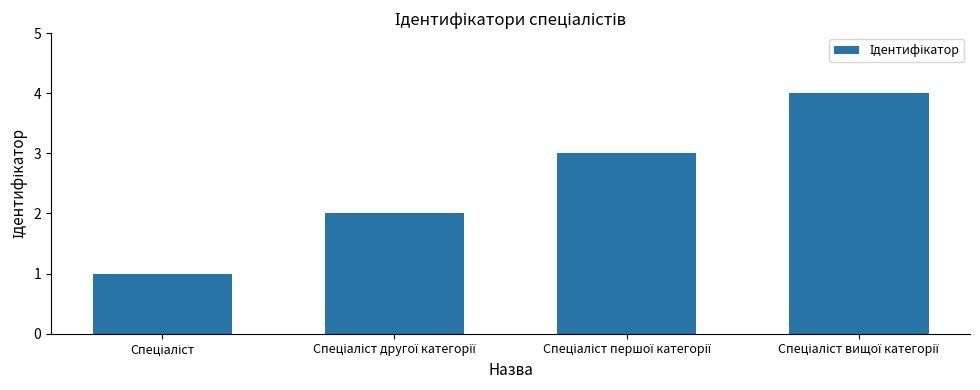

What is the maximum value shown in the chart?

4